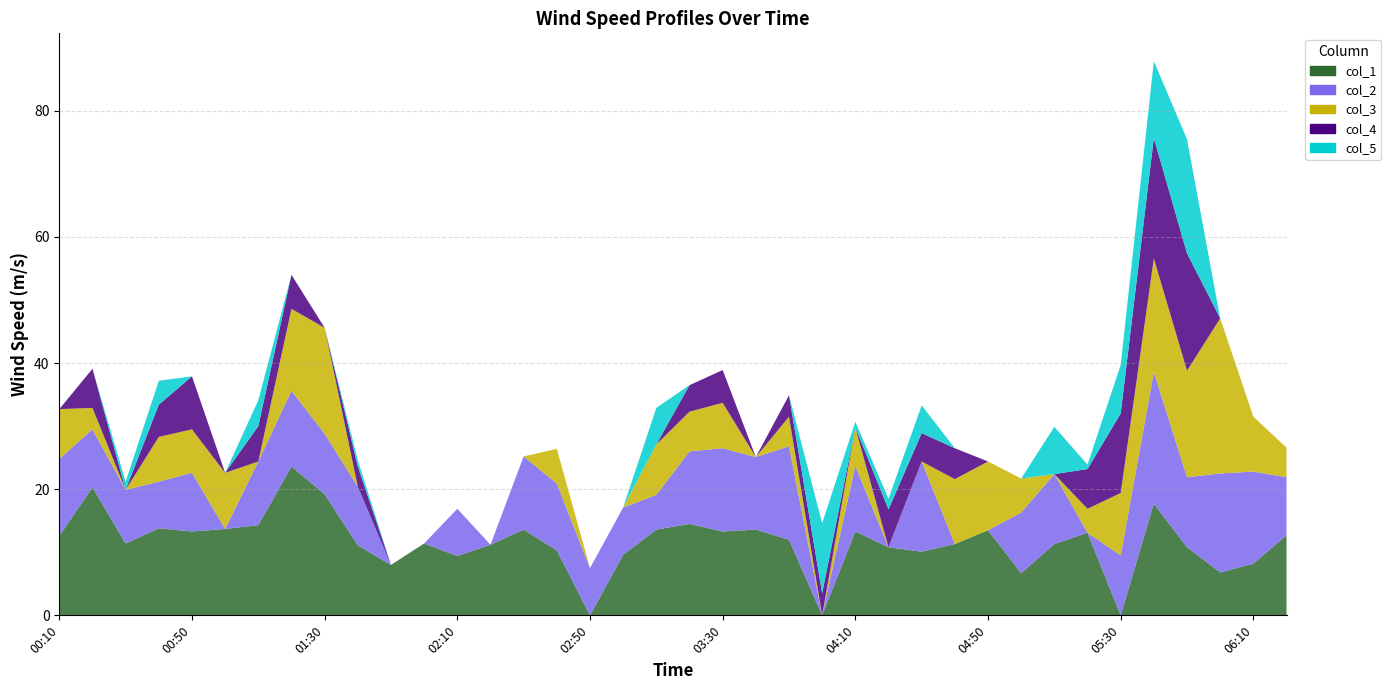

Reading left to right, what are all the values shown in this chart?

col_1: 2007/01/17 00:10=12.6	2007/01/17 00:20=20.3	2007/01/17 00:30=11.4	2007/01/17 00:40=13.8	2007/01/17 00:50=13.3	2007/01/17 01:00=13.7	2007/01/17 01:10=14.3	2007/01/17 01:20=23.6	2007/01/17 01:30=19.2	2007/01/17 01:40=11.1	2007/01/17 01:50=8.0	2007/01/17 02:00=11.4	2007/01/17 02:10=9.4	2007/01/17 02:20=11.2	2007/01/17 02:30=13.6	2007/01/17 02:40=10.3	2007/01/17 02:50=0.0	2007/01/17 03:00=9.6	2007/01/17 03:10=13.6	2007/01/17 03:20=14.5	2007/01/17 03:30=13.3	2007/01/17 03:40=13.6	2007/01/17 03:50=12.0	2007/01/17 04:00=0.0	2007/01/17 04:10=13.3	2007/01/17 04:20=10.8	2007/01/17 04:30=10.1	2007/01/17 04:40=11.3	2007/01/17 04:50=13.5	2007/01/17 05:00=6.7	2007/01/17 05:10=11.3	2007/01/17 05:20=13.1	2007/01/17 05:30=0.0	2007/01/17 05:40=17.7	2007/01/17 05:50=10.8	2007/01/17 06:00=6.8	2007/01/17 06:10=8.2	2007/01/17 06:20=12.7
col_2: 2007/01/17 00:10=12.2	2007/01/17 00:20=9.2	2007/01/17 00:30=8.5	2007/01/17 00:40=7.4	2007/01/17 00:50=9.3	2007/01/17 01:00=0.0	2007/01/17 01:10=10.1	2007/01/17 01:20=12.0	2007/01/17 01:30=9.6	2007/01/17 01:40=9.3	2007/01/17 01:50=0.0	2007/01/17 02:00=0.0	2007/01/17 02:10=7.5	2007/01/17 02:20=0.0	2007/01/17 02:30=11.6	2007/01/17 02:40=10.6	2007/01/17 02:50=7.5	2007/01/17 03:00=7.5	2007/01/17 03:10=5.5	2007/01/17 03:20=11.5	2007/01/17 03:30=13.2	2007/01/17 03:40=11.5	2007/01/17 03:50=14.8	2007/01/17 04:00=0.0	2007/01/17 04:10=10.4	2007/01/17 04:20=0.0	2007/01/17 04:30=14.3	2007/01/17 04:40=0.0	2007/01/17 04:50=0.0	2007/01/17 05:00=9.6	2007/01/17 05:10=11.1	2007/01/17 05:20=0.0	2007/01/17 05:30=9.5	2007/01/17 05:40=20.9	2007/01/17 05:50=11.1	2007/01/17 06:00=15.7	2007/01/17 06:10=14.6	2007/01/17 06:20=9.2
col_3: 2007/01/17 00:10=7.9	2007/01/17 00:20=3.4	2007/01/17 00:30=0.0	2007/01/17 00:40=7.1	2007/01/17 00:50=6.9	2007/01/17 01:00=8.9	2007/01/17 01:10=0.0	2007/01/17 01:20=13.0	2007/01/17 01:30=16.8	2007/01/17 01:40=0.0	2007/01/17 01:50=0.0	2007/01/17 02:00=0.0	2007/01/17 02:10=0.0	2007/01/17 02:20=0.0	2007/01/17 02:30=0.0	2007/01/17 02:40=5.5	2007/01/17 02:50=0.0	2007/01/17 03:00=0.0	2007/01/17 03:10=8.0	2007/01/17 03:20=6.3	2007/01/17 03:30=7.2	2007/01/17 03:40=0.0	2007/01/17 03:50=4.7	2007/01/17 04:00=0.0	2007/01/17 04:10=6.1	2007/01/17 04:20=0.0	2007/01/17 04:30=0.0	2007/01/17 04:40=10.3	2007/01/17 04:50=10.9	2007/01/17 05:00=5.4	2007/01/17 05:10=0.0	2007/01/17 05:20=3.8	2007/01/17 05:30=9.9	2007/01/17 05:40=18.0	2007/01/17 05:50=16.9	2007/01/17 06:00=24.6	2007/01/17 06:10=8.7	2007/01/17 06:20=4.7
col_4: 2007/01/17 00:10=0.0	2007/01/17 00:20=6.2	2007/01/17 00:30=0.0	2007/01/17 00:40=5.1	2007/01/17 00:50=8.4	2007/01/17 01:00=0.0	2007/01/17 01:10=5.6	2007/01/17 01:20=5.4	2007/01/17 01:30=0.0	2007/01/17 01:40=3.2	2007/01/17 01:50=0.0	2007/01/17 02:00=0.0	2007/01/17 02:10=0.0	2007/01/17 02:20=0.0	2007/01/17 02:30=0.0	2007/01/17 02:40=0.0	2007/01/17 02:50=0.0	2007/01/17 03:00=0.0	2007/01/17 03:10=0.0	2007/01/17 03:20=4.2	2007/01/17 03:30=5.2	2007/01/17 03:40=0.0	2007/01/17 03:50=3.4	2007/01/17 04:00=3.5	2007/01/17 04:10=0.0	2007/01/17 04:20=6.0	2007/01/17 04:30=4.5	2007/01/17 04:40=4.9	2007/01/17 04:50=0.0	2007/01/17 05:00=0.0	2007/01/17 05:10=0.0	2007/01/17 05:20=6.3	2007/01/17 05:30=12.6	2007/01/17 05:40=19.1	2007/01/17 05:50=18.6	2007/01/17 06:00=0.0	2007/01/17 06:10=0.0	2007/01/17 06:20=0.0
col_5: 2007/01/17 00:10=0.0	2007/01/17 00:20=0.0	2007/01/17 00:30=1.3	2007/01/17 00:40=3.8	2007/01/17 00:50=0.0	2007/01/17 01:00=0.0	2007/01/17 01:10=4.1	2007/01/17 01:20=0.0	2007/01/17 01:30=0.0	2007/01/17 01:40=1.0	2007/01/17 01:50=0.0	2007/01/17 02:00=0.0	2007/01/17 02:10=0.0	2007/01/17 02:20=0.0	2007/01/17 02:30=0.0	2007/01/17 02:40=0.0	2007/01/17 02:50=0.0	2007/01/17 03:00=0.0	2007/01/17 03:10=5.8	2007/01/17 03:20=0.0	2007/01/17 03:30=0.0	2007/01/17 03:40=0.0	2007/01/17 03:50=0.0	2007/01/17 04:00=11.1	2007/01/17 04:10=0.9	2007/01/17 04:20=1.7	2007/01/17 04:30=4.4	2007/01/17 04:40=0.0	2007/01/17 04:50=0.0	2007/01/17 05:00=0.0	2007/01/17 05:10=7.5	2007/01/17 05:20=0.7	2007/01/17 05:30=7.7	2007/01/17 05:40=12.2	2007/01/17 05:50=18.1	2007/01/17 06:00=0.0	2007/01/17 06:10=0.0	2007/01/17 06:20=0.0